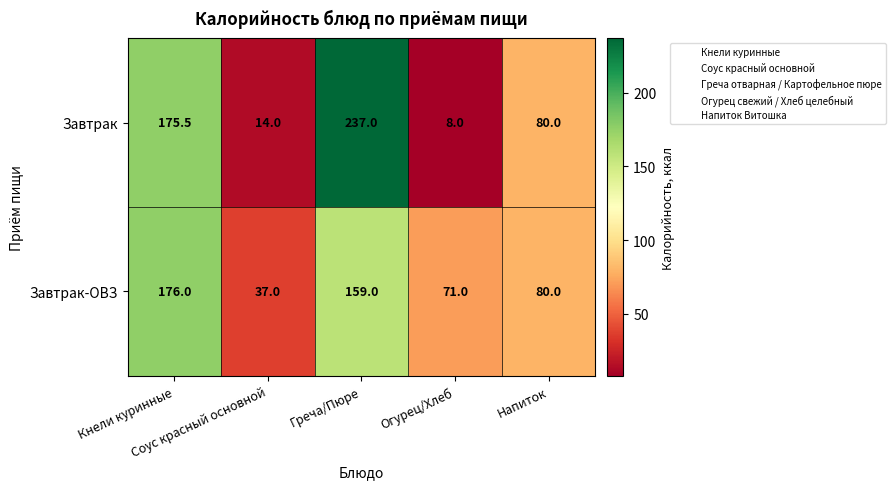

List the series in order of their overall mean, lowest first.

Завтрак, Завтрак-ОВЗ